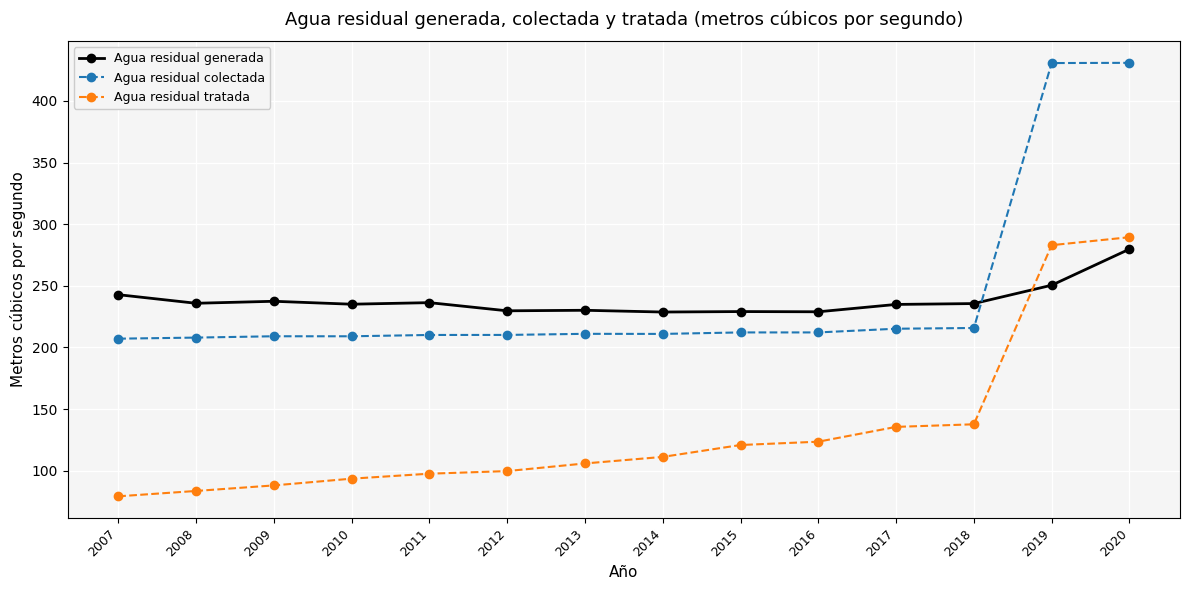

Between which two adjacent categories do Agua residual tratada and Agua residual generada first intersect?

2018 and 2019